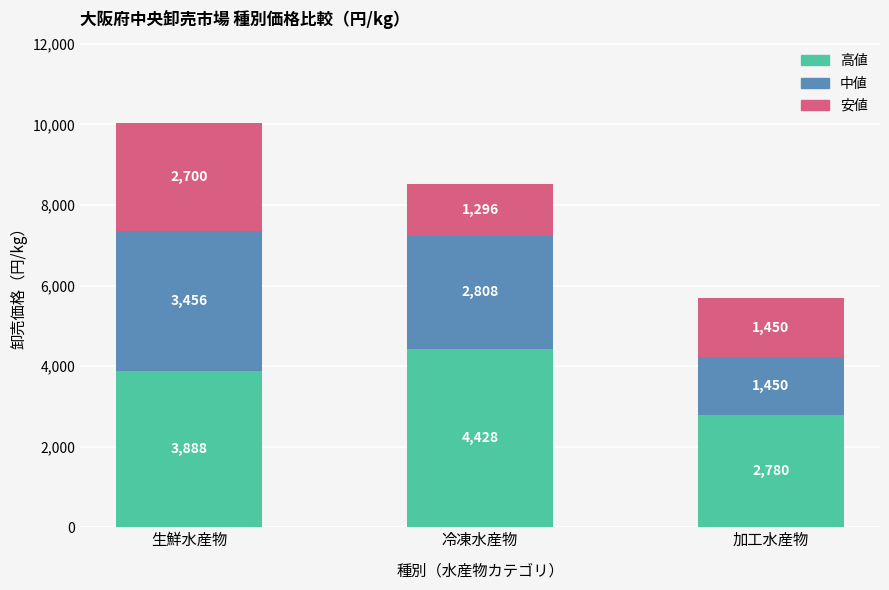

At which label does 高値 reach its peak?

冷凍水産物